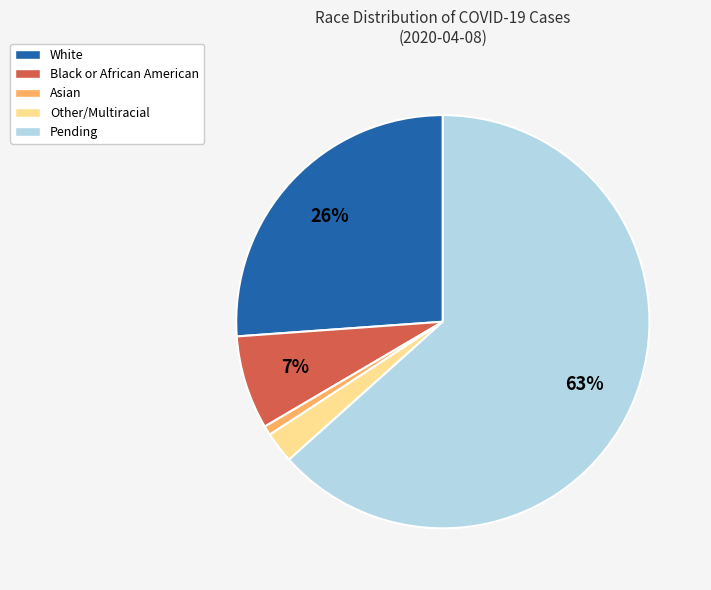

To the nearest percent, what is the difference between the largest and smallest slice percentages?

63%